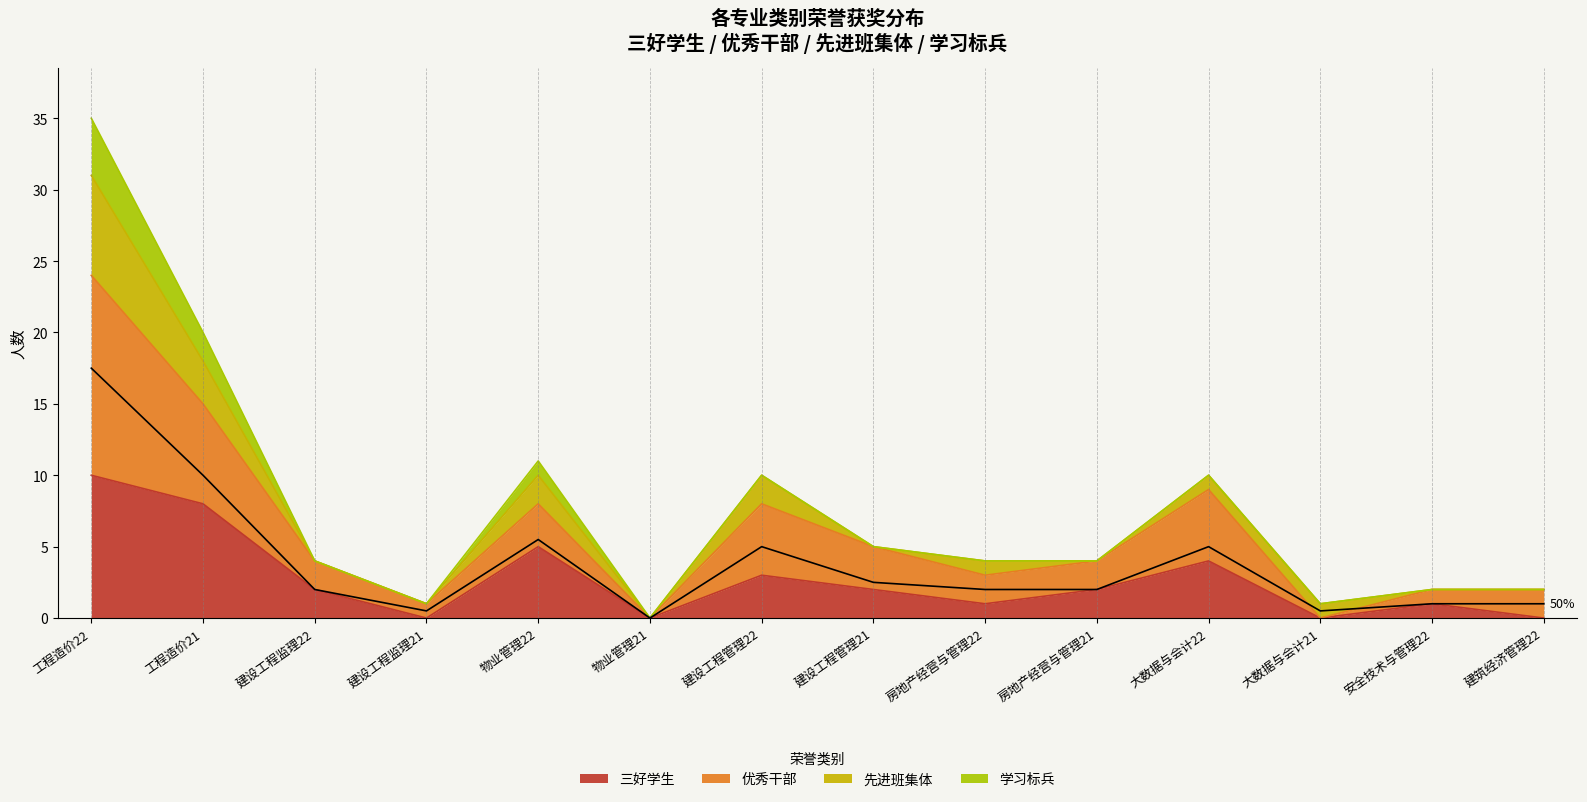

The value of 三好学生 at 物业管理21 is 0. True or false?

True